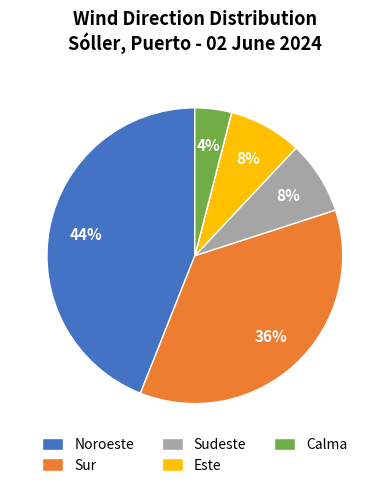

Is there any slice that represents more than half of the pie?

No